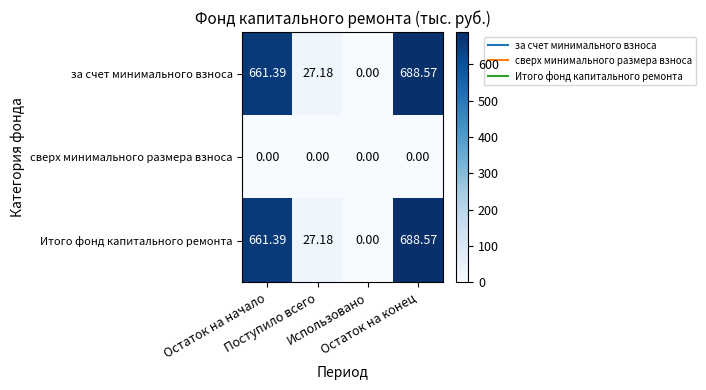

Between Поступило всего and Использовано, which series saw the biggest shift?

за счет минимального взноса